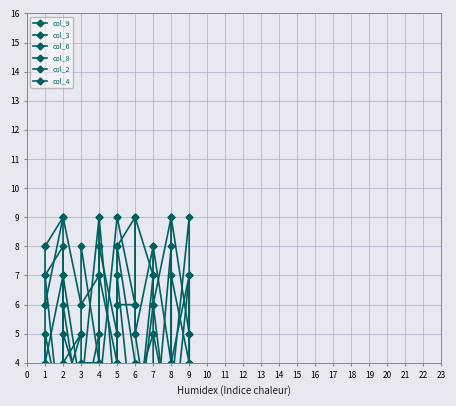

List the series in order of their peak value, highest first.

col_9, col_3, col_6, col_8, col_2, col_4